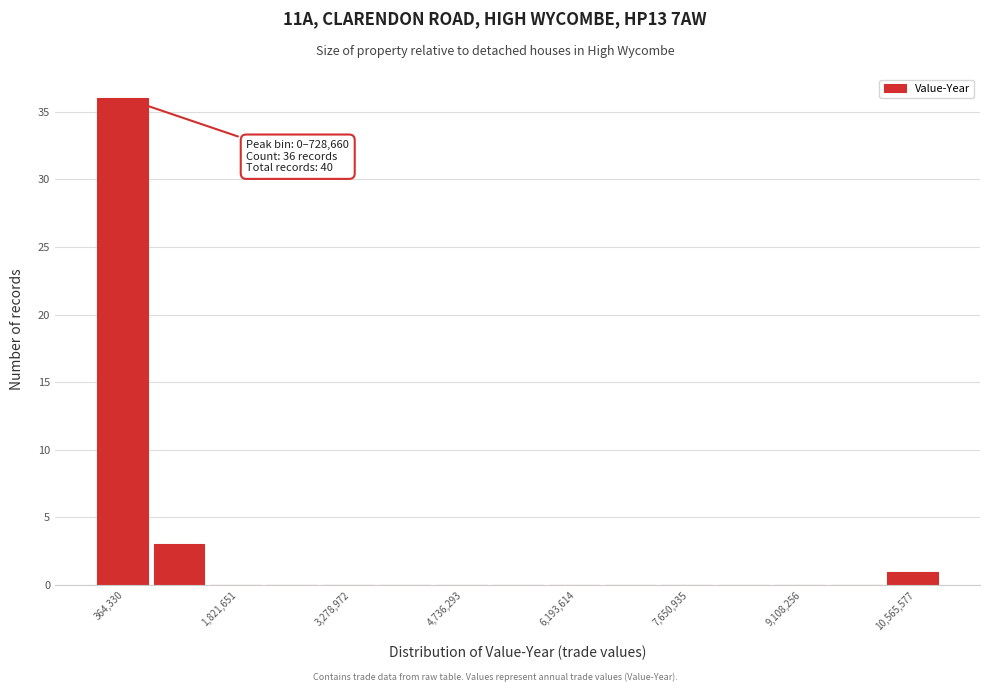

Read against the x-axis, roughly where is the centre of the tallest bar?

400000